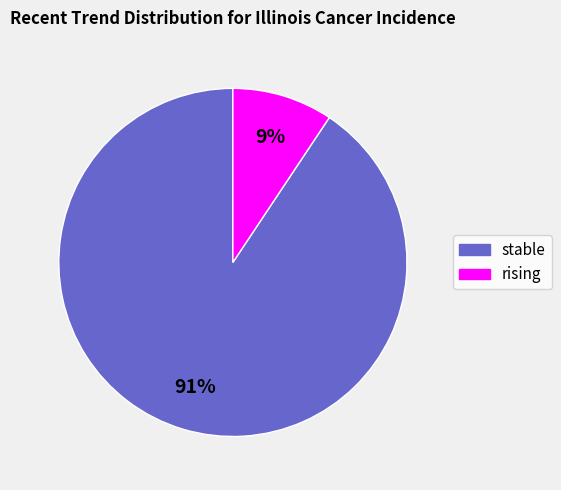

Approximately how many times larger is the value at rising compared to stable?

0.1